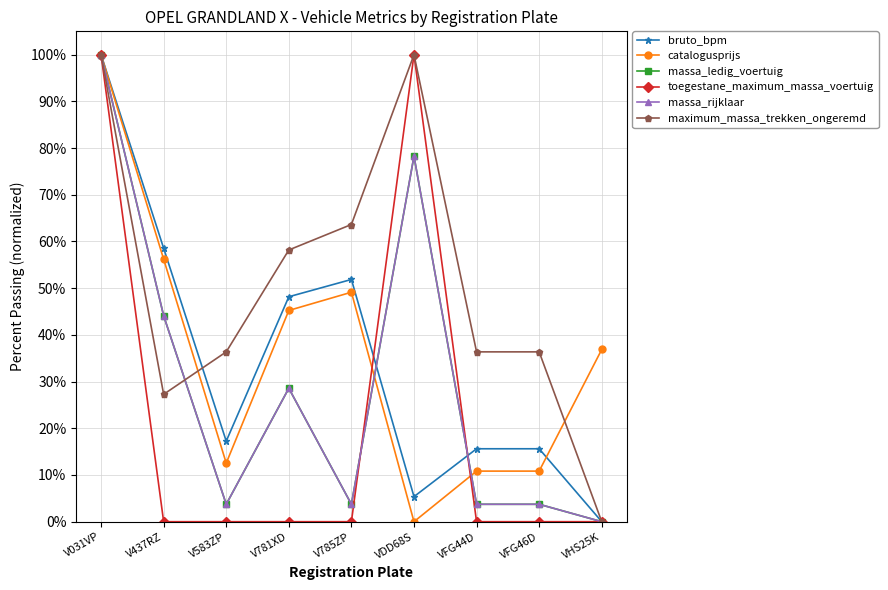

What is the difference between the maximum and minimum values in the catalogusprijs series?

100.0